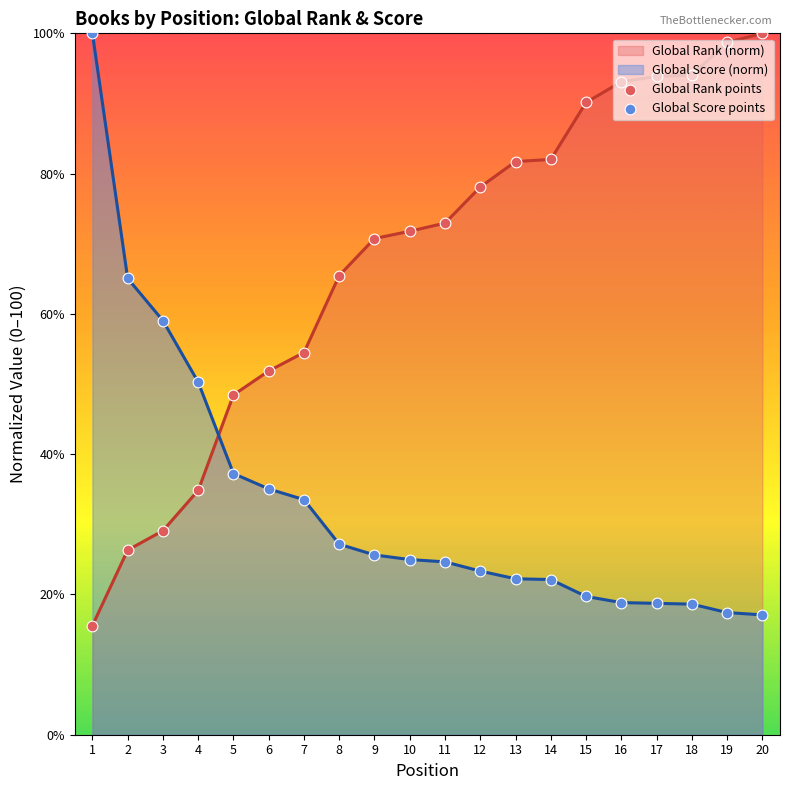

Which series contains the lowest Y value?

Global Rank (norm)